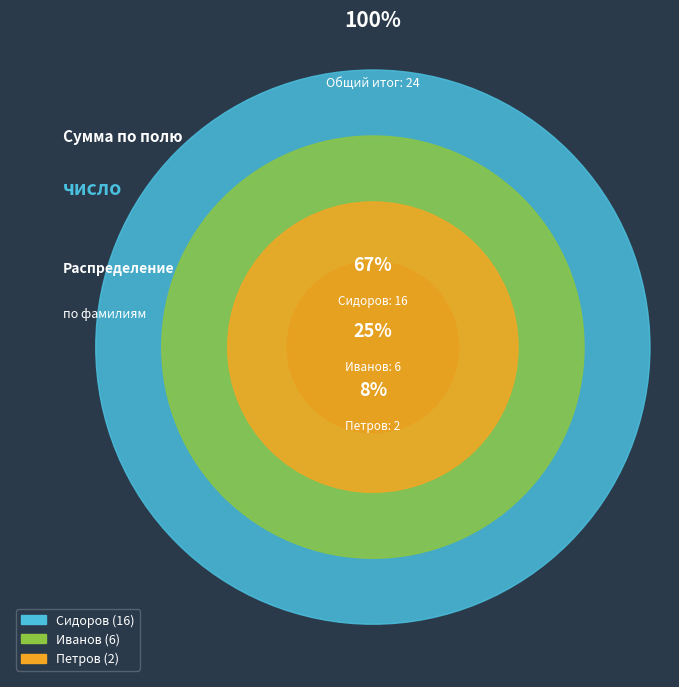

How many slices are in this pie chart?

3